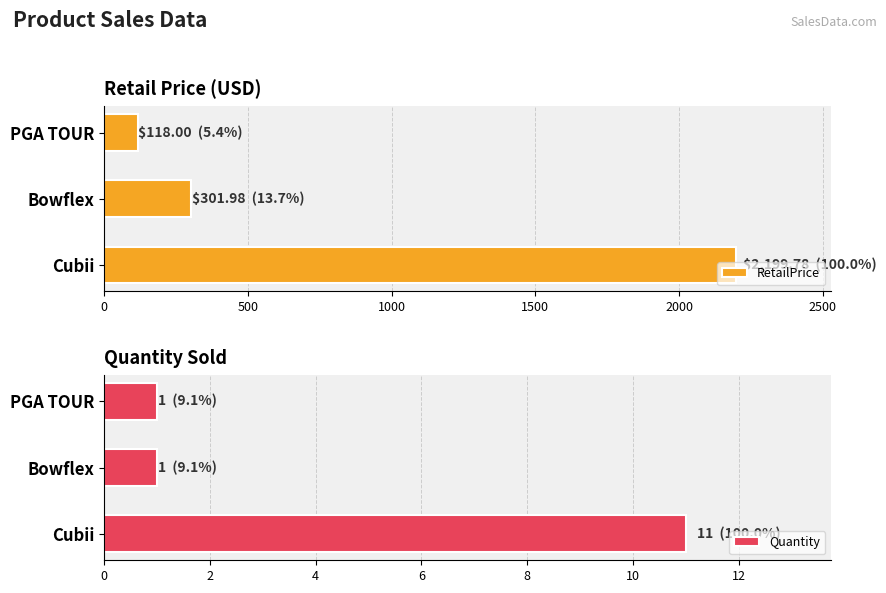

Are the bars horizontal?

Yes